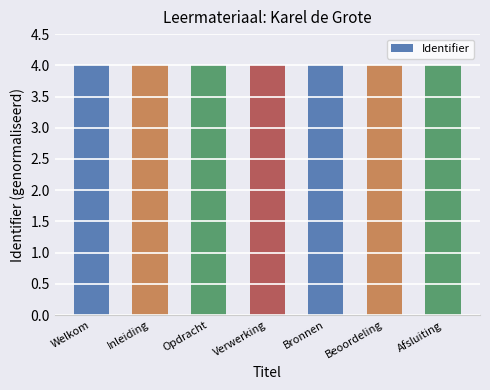

What is the label of the 1st bar from the right?

Afsluiting